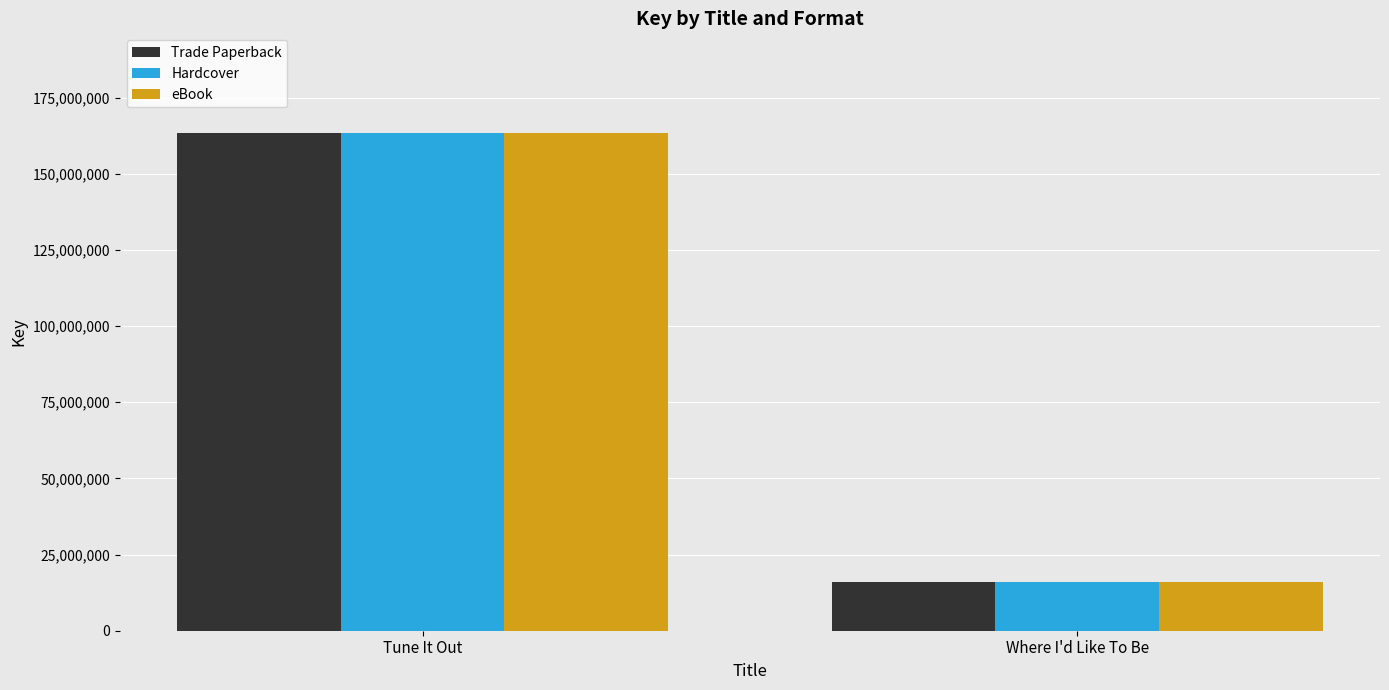

What is the average value of the Hardcover series?

89649259